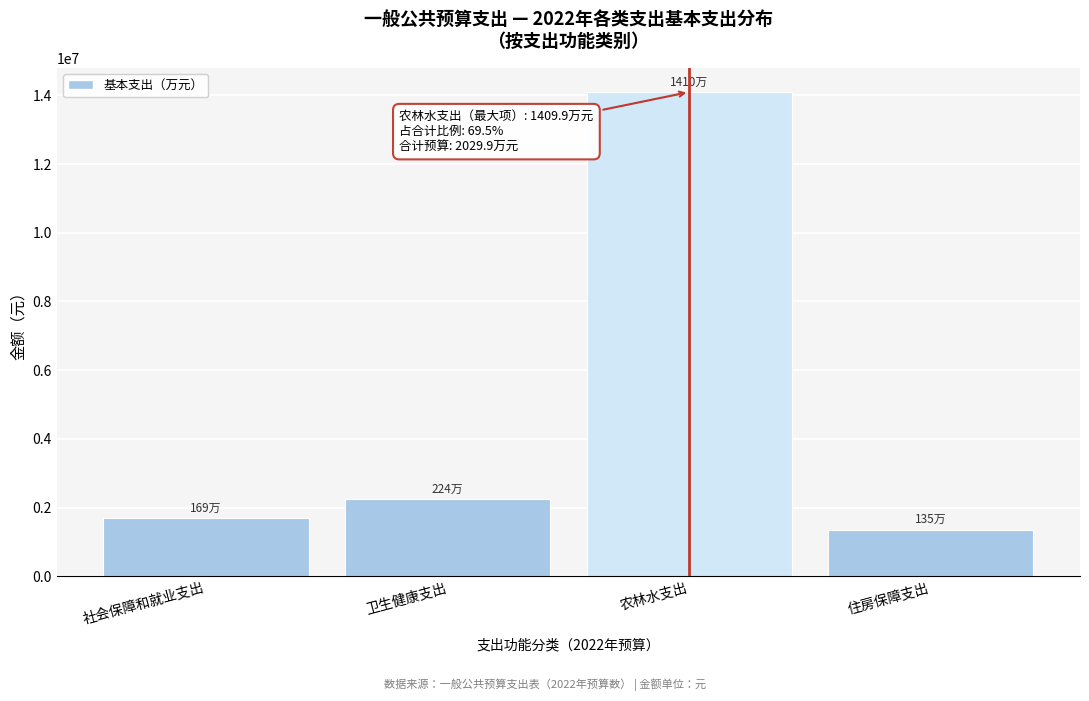

Reading left to right, list all the values displayed in this chart.

1693204.7	2237651.6	14098869.8	1349413.1